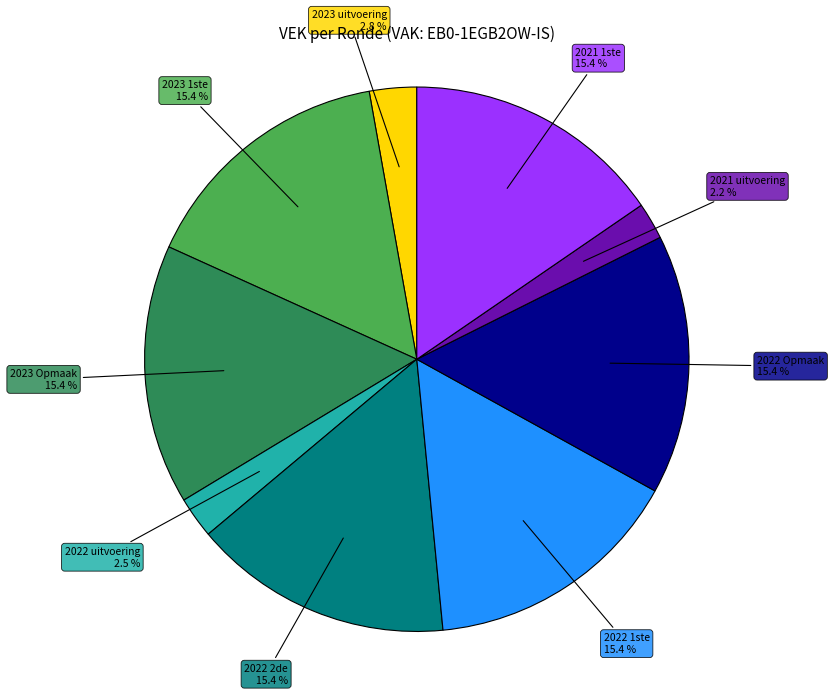

To the nearest percent, what is the average slice percentage?

11%